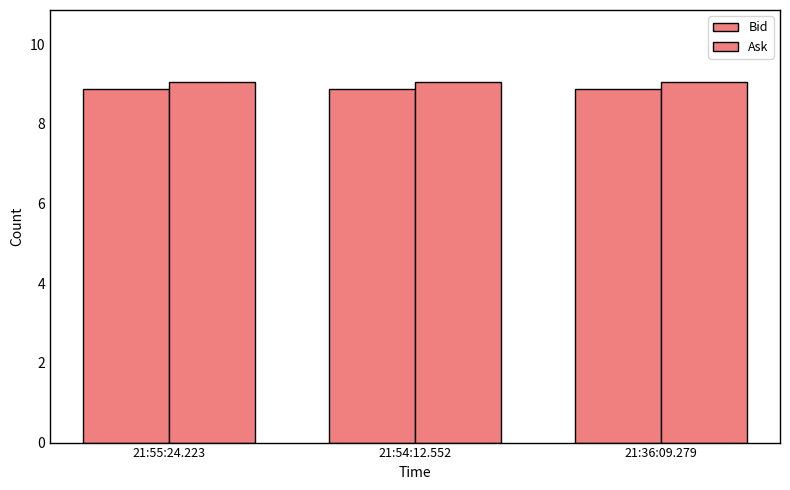

Does the chart contain any negative values?

No